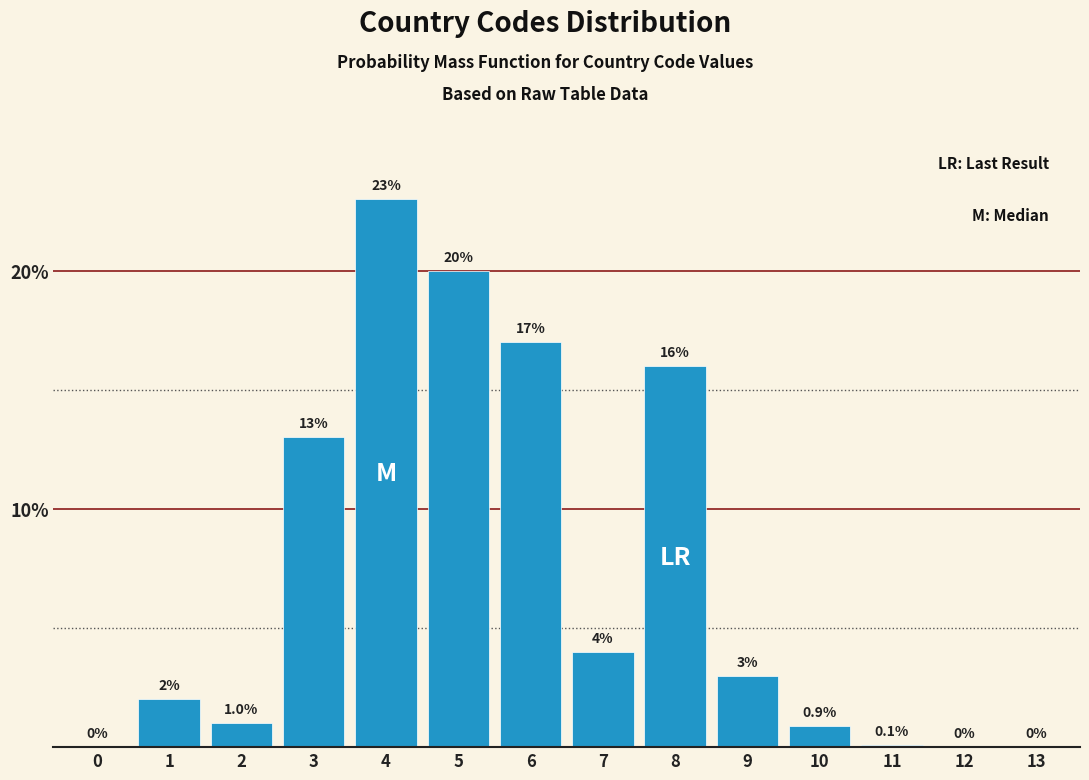

Reading left to right, extract all data points from this chart.

0=0.0	1=2.0	2=1.0	3=13.0	4=23.0	5=20.0	6=17.0	7=4.0	8=16.0	9=3.0	10=0.9	11=0.1	12=0.0	13=0.0